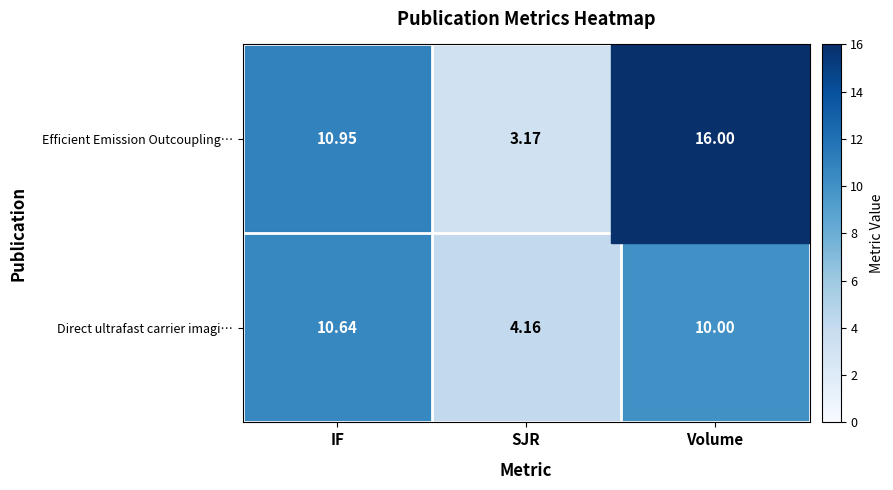

Where does the Efficient Emission Outcoupling… series first go above 10?

IF